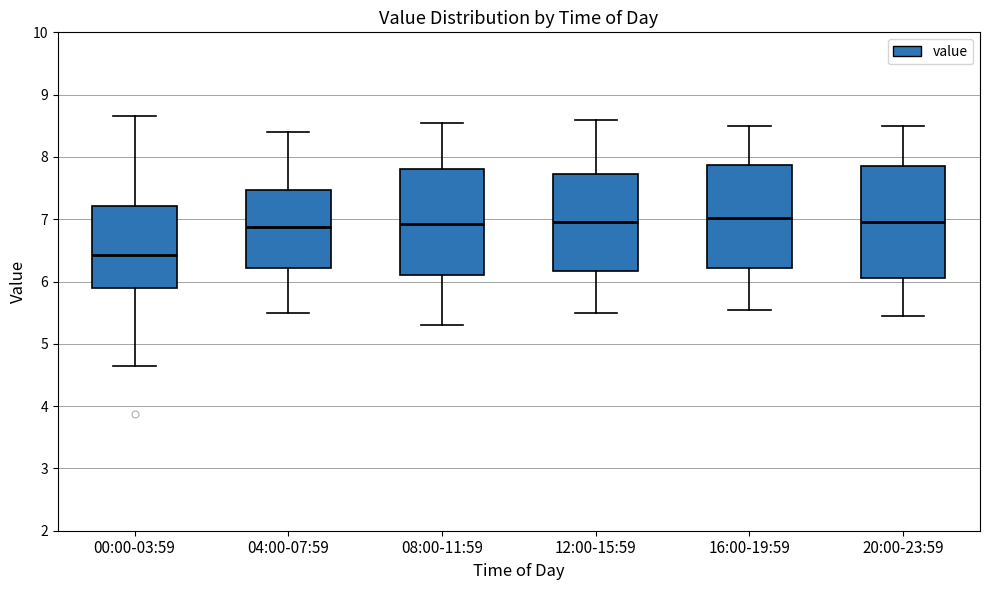

Reading left to right, transcribe this box plot: for each box, give where its median line is, the range the box spans, and where its two whiskers end, as read against the y-axis. The values are not printed on the chart, so give them approximately, as read against the axis.

00:00-03:59: median 6.4, box 5.9 to 7.2, whiskers 4.7 to 8.7
04:00-07:59: median 6.9, box 6.2 to 7.5, whiskers 5.5 to 8.4
08:00-11:59: median 6.9, box 6.1 to 7.8, whiskers 5.3 to 8.6
12:00-15:59: median 7.0, box 6.2 to 7.7, whiskers 5.5 to 8.6
16:00-19:59: median 7.0, box 6.2 to 7.9, whiskers 5.6 to 8.5
20:00-23:59: median 7.0, box 6.1 to 7.9, whiskers 5.5 to 8.5